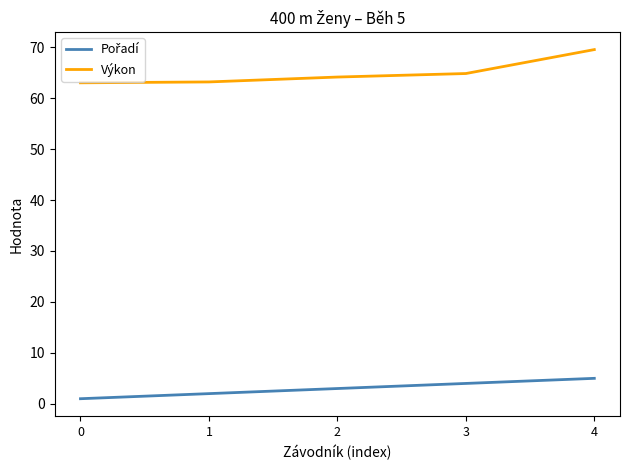

The value of Výkon at 4 is 25.6. True or false?

False